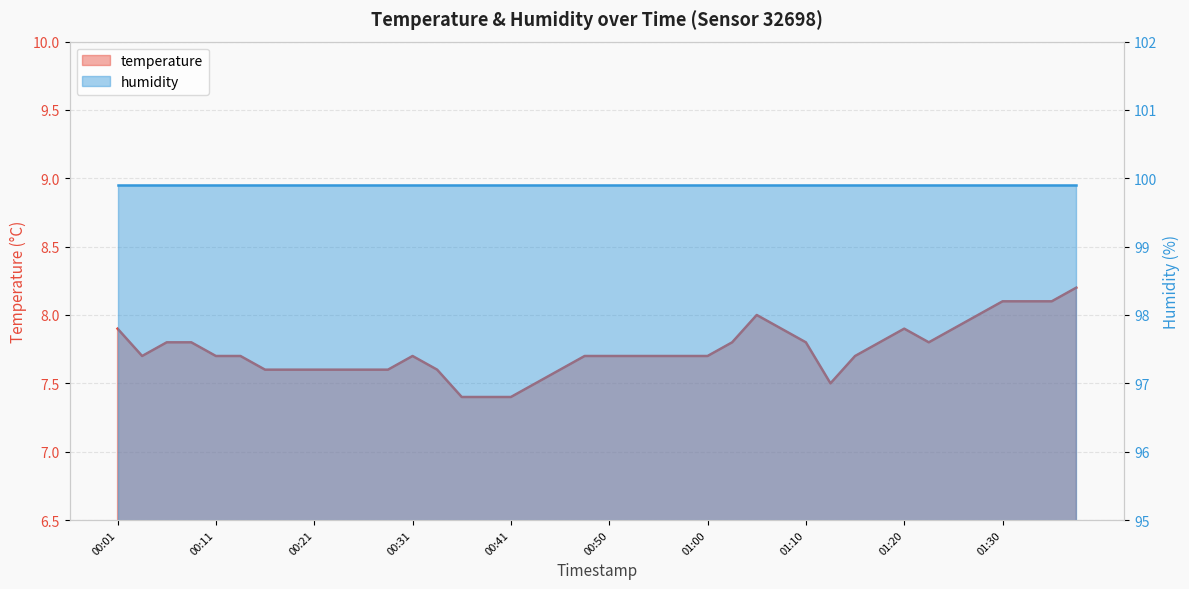

What is the average value?

7.7